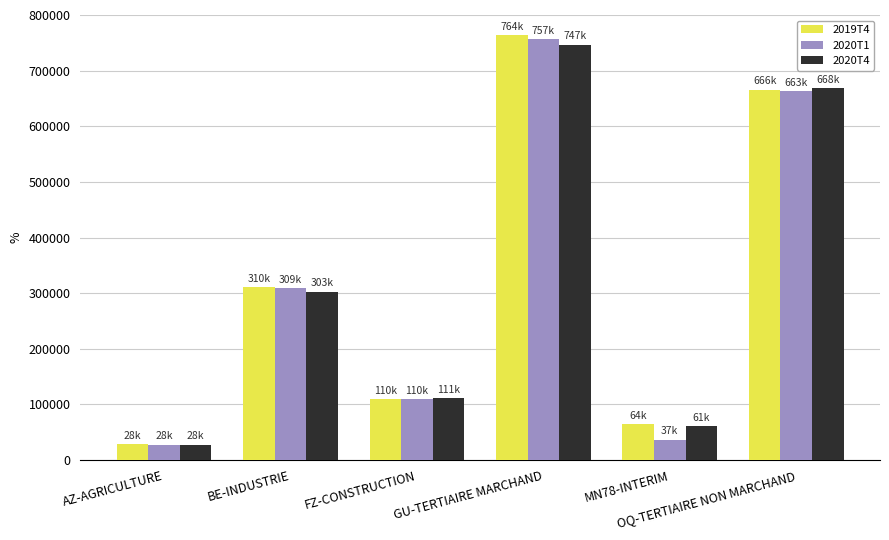

What is the label of the 2nd bar from the right?

MN78-INTERIM